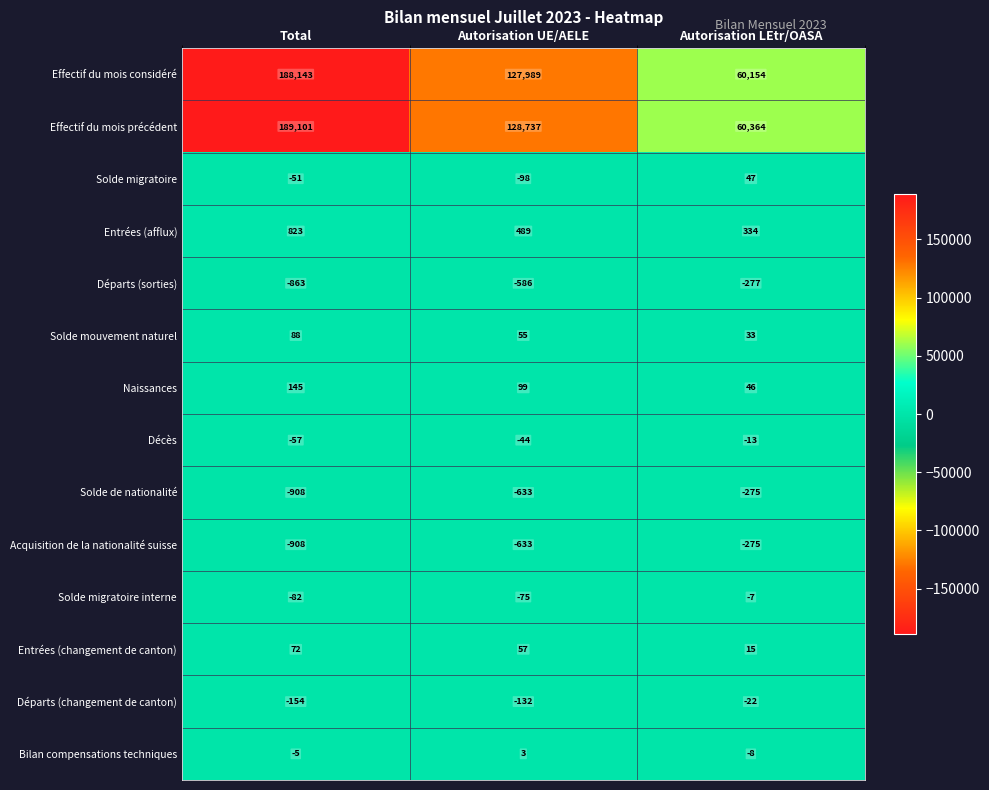

Which series has the widest spread of values?

Effectif du mois précédent